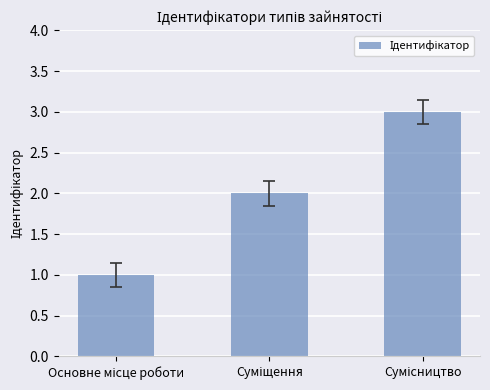

What is the maximum value shown in the chart?

3